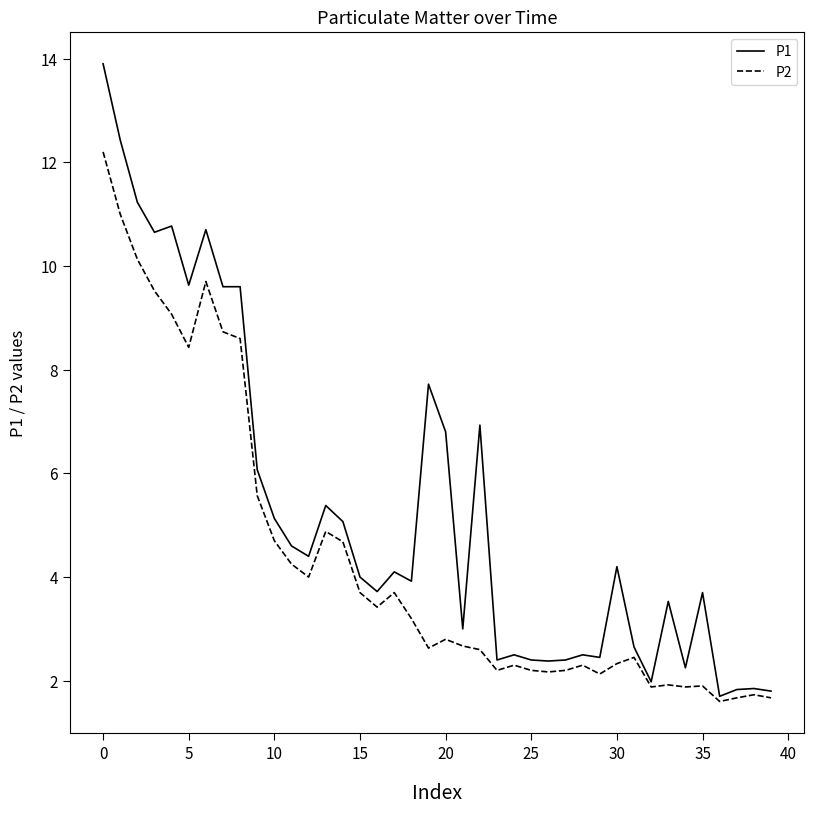

List the series in order of their overall mean, lowest first.

P2, P1